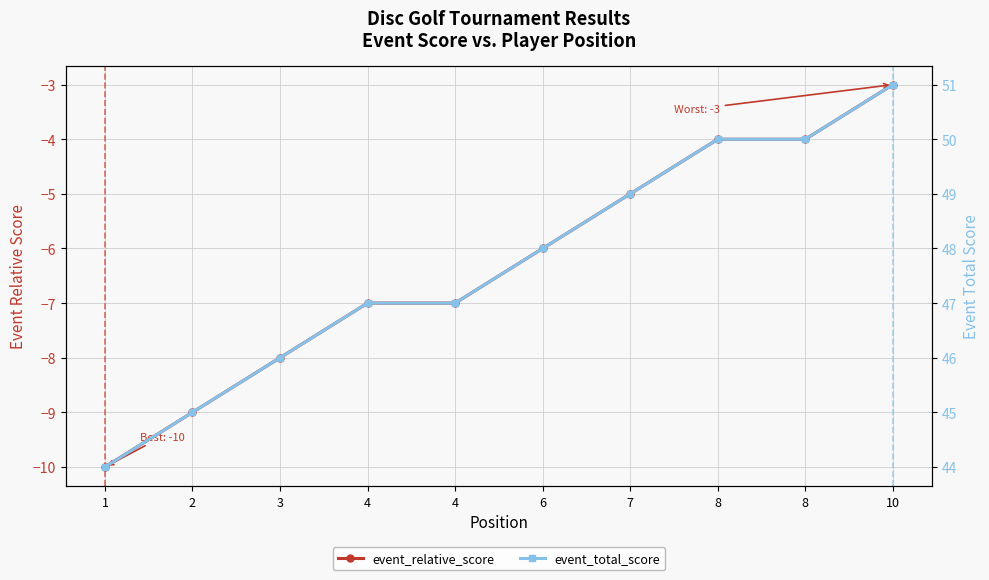

Is the value of event_total_score at 4 greater than the value of event_relative_score at 7?

Yes